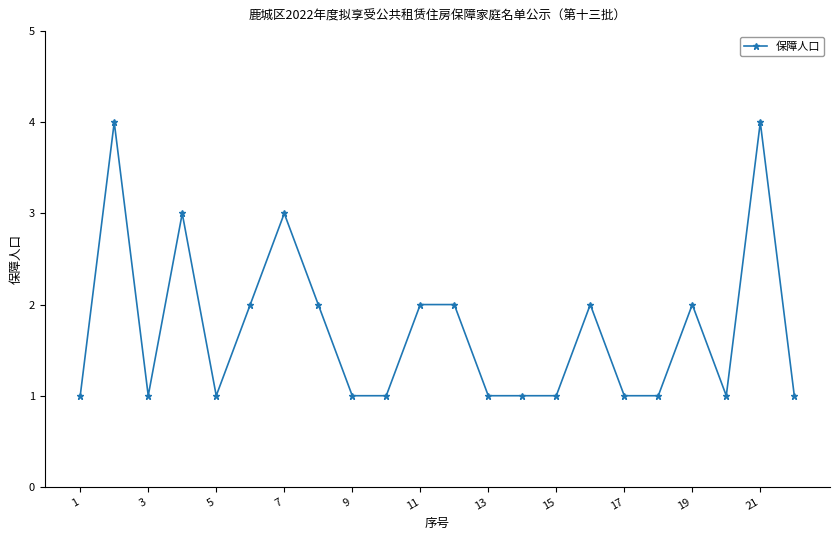

How many lines are shown in the chart?

1